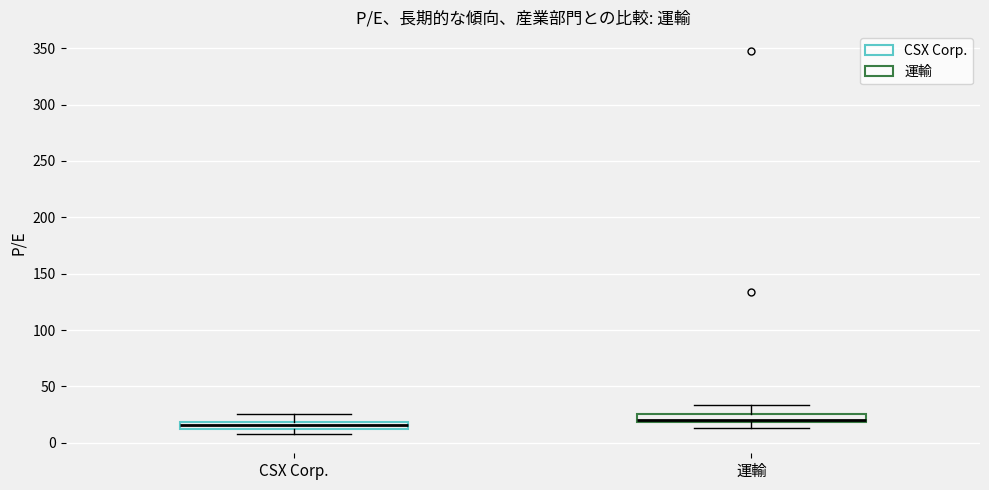

Which box's median line is the highest?

運輸